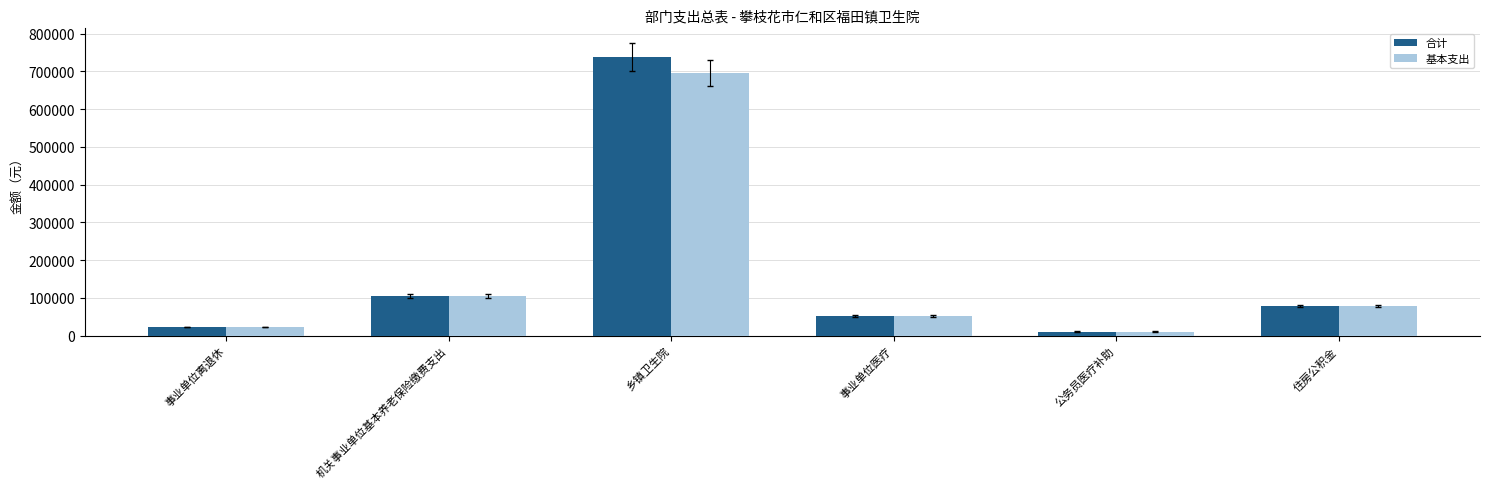

Which series has the largest total across all categories?

合计